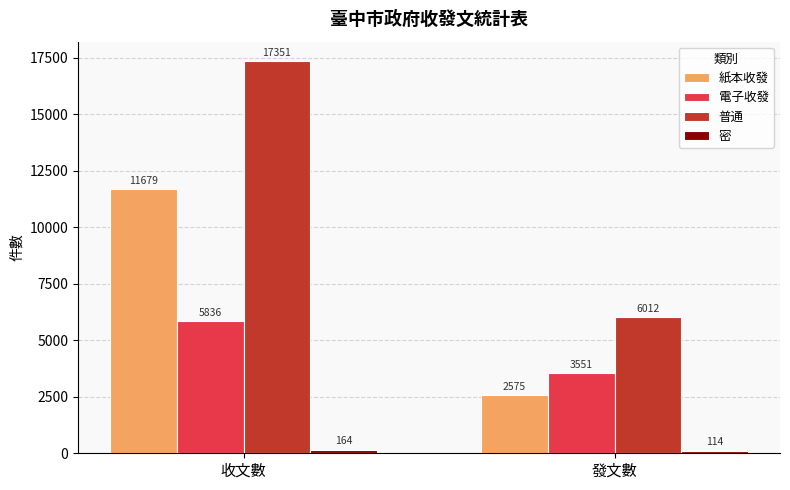

At which category does the chart reach its peak across all series?

收文數